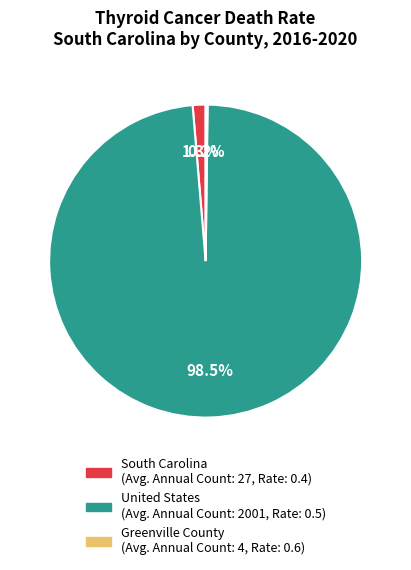

What is the largest slice in the pie chart?

United States